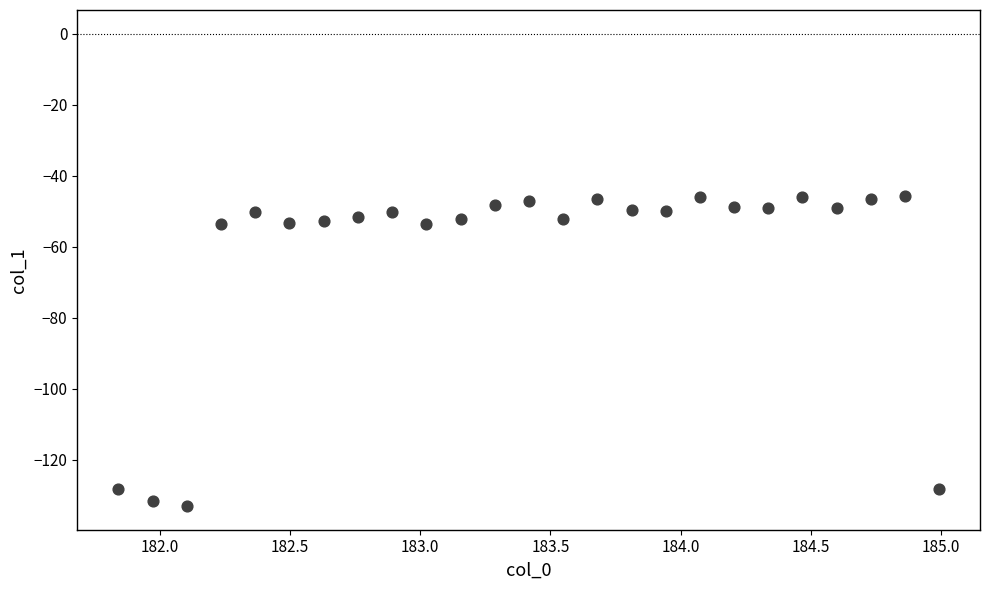

What is the range of X values (max minus min)?

3.1